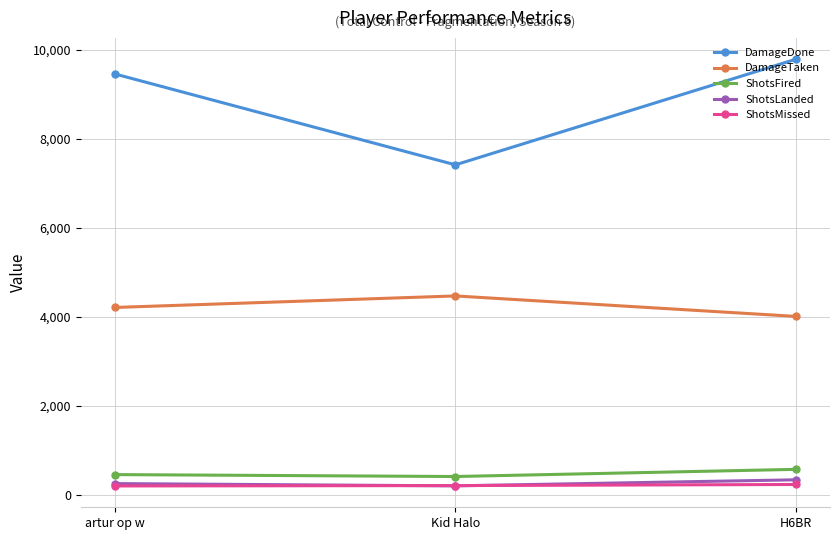

What is the difference between the DamageDone values at Kid Halo and artur op w?

2043